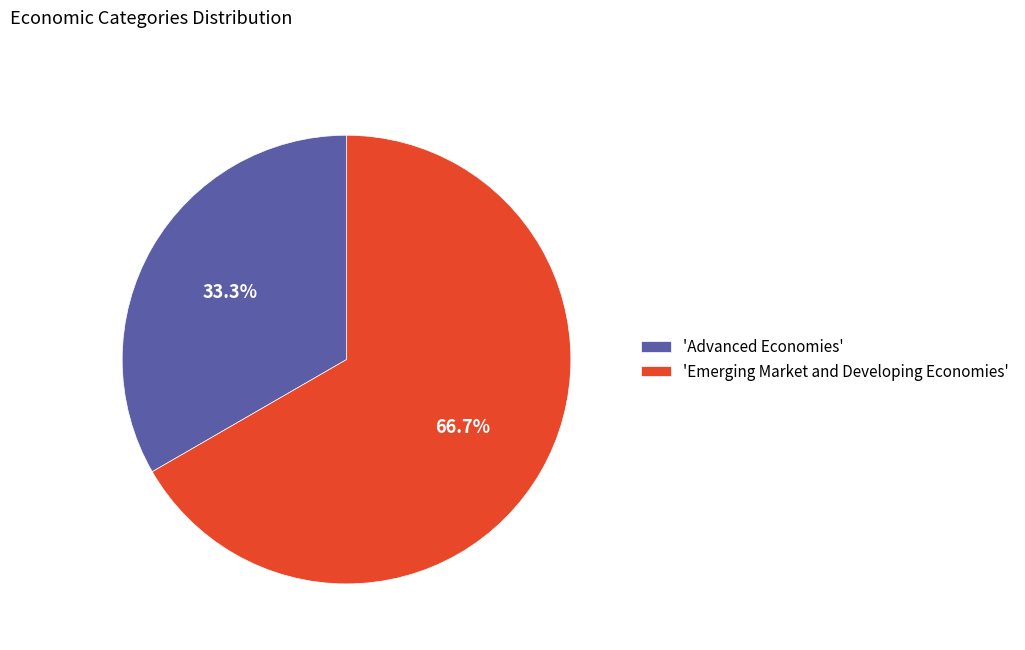

What is the majority slice?

'Emerging Market and Developing Economies'